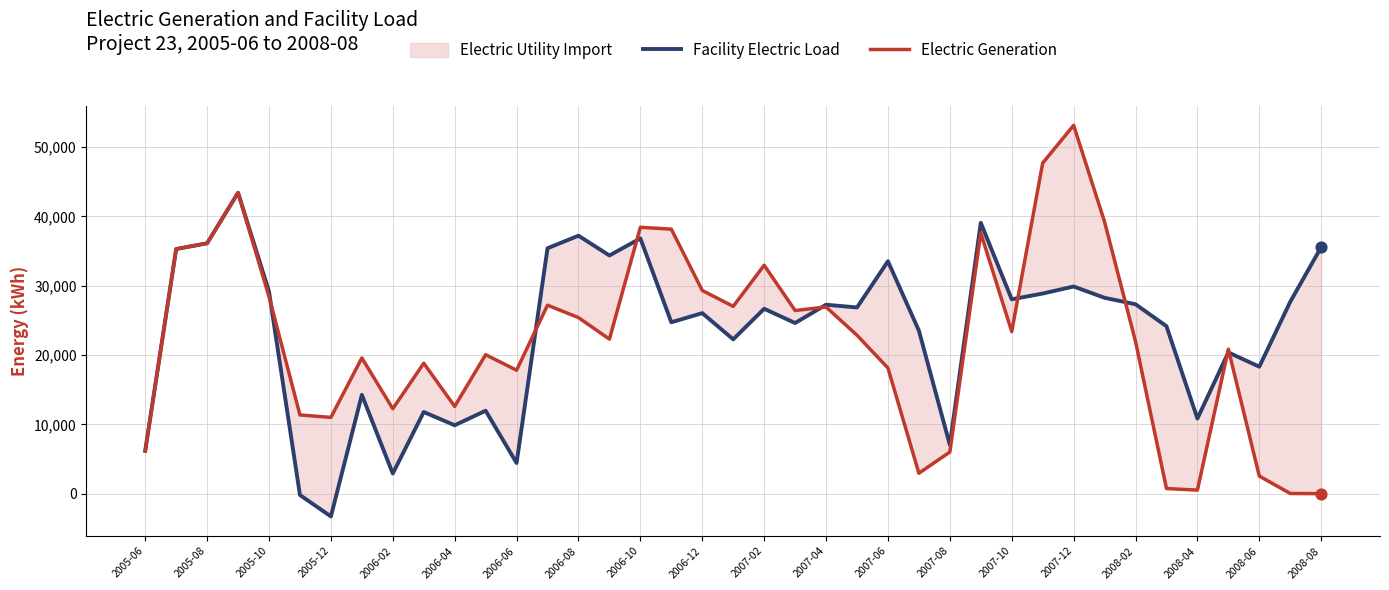

Which series has the largest total across all categories?

Facility Electric Load